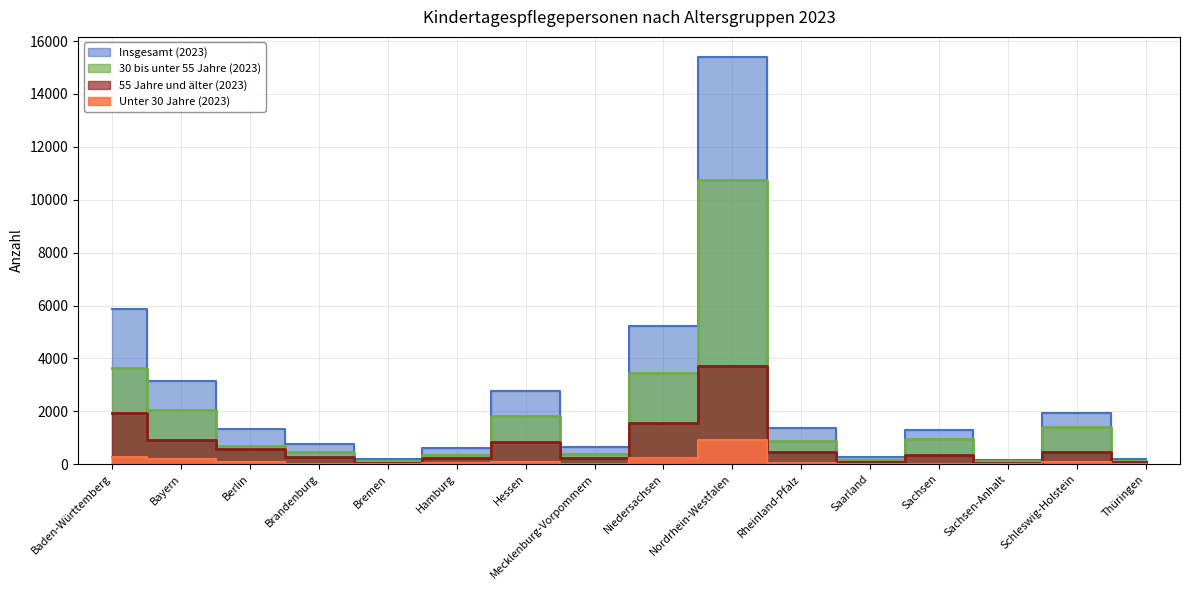

Count the number of data series in this chart.

4